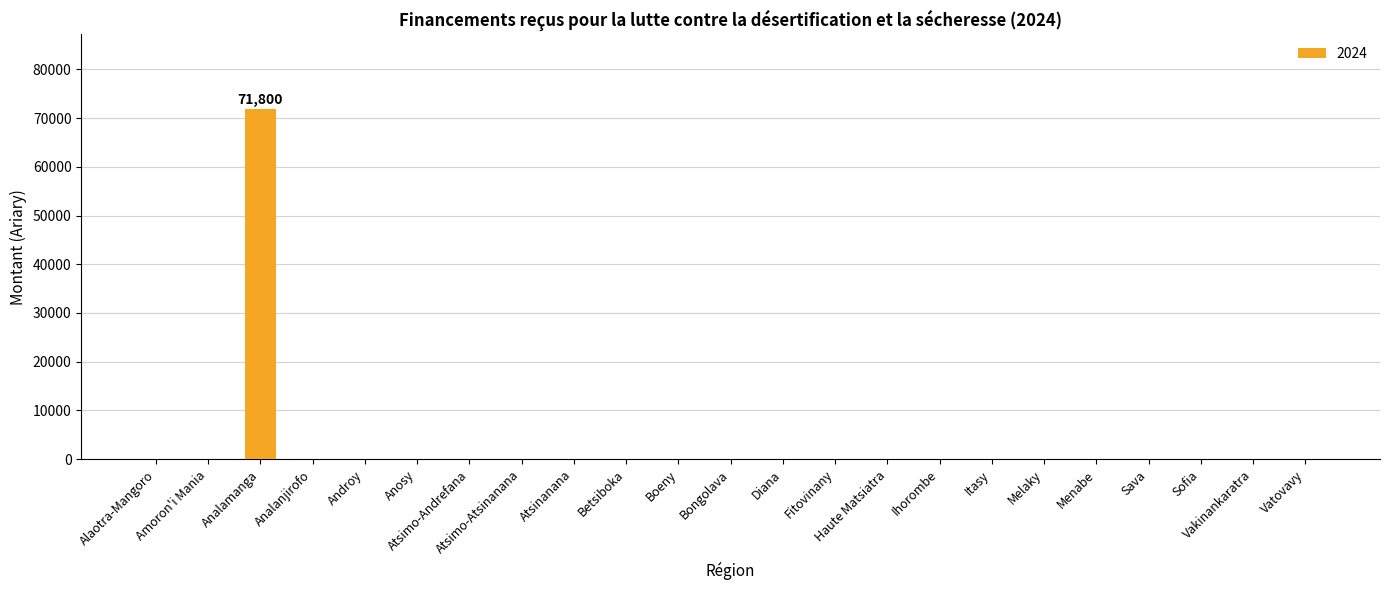

The value at Atsinanana is 37877. True or false?

False